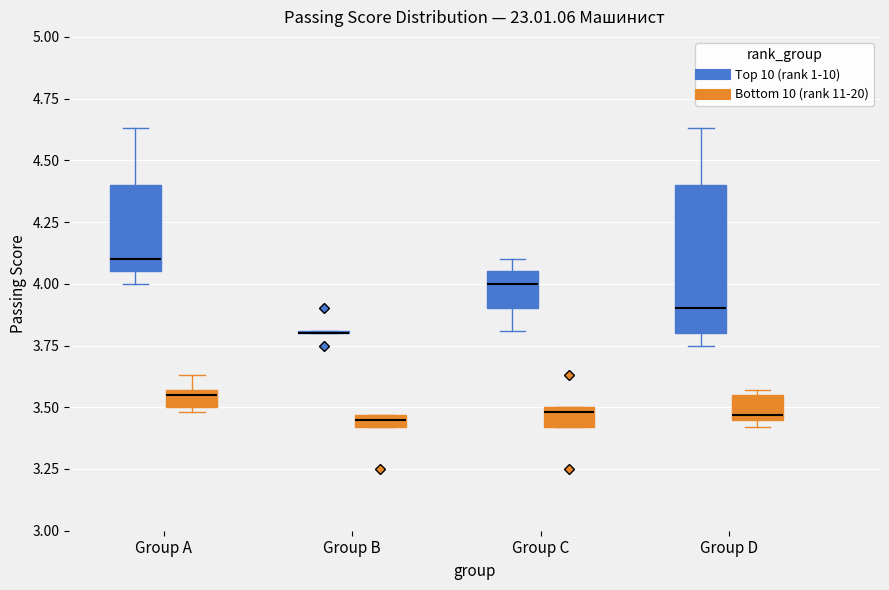

Which box is the tallest, from its lower edge to its upper edge?

Group D (Top 10 (rank 1-10))